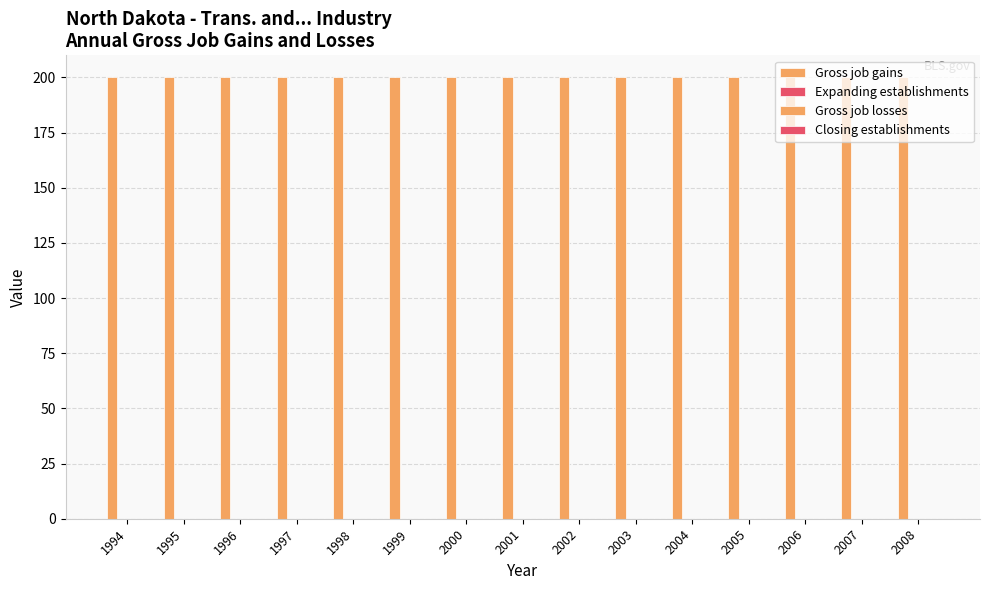

What is the spread (max minus min) of values at 2003?

200